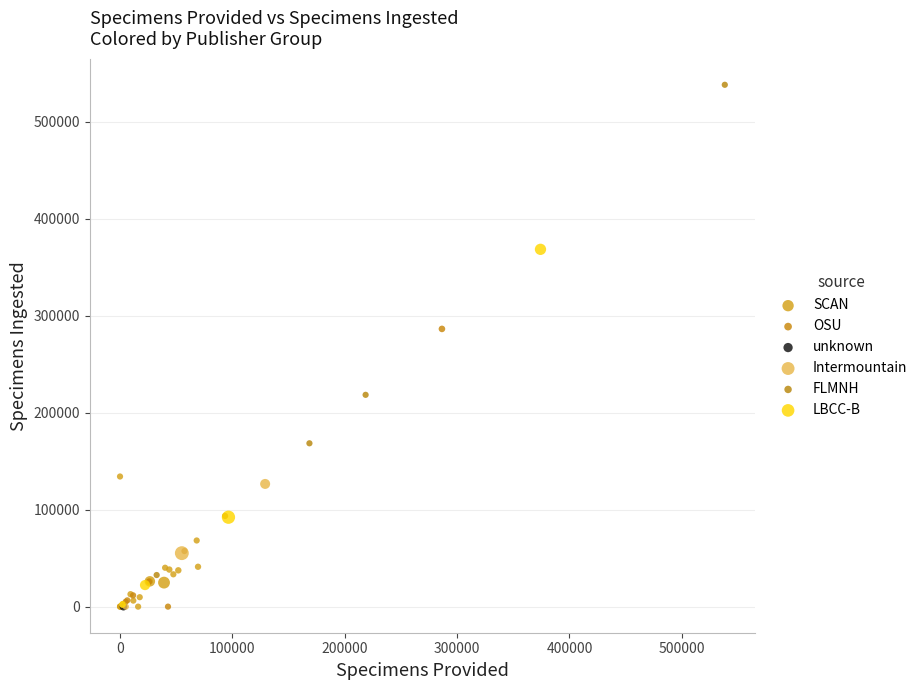

What are all the series names shown in the legend?

SCAN, OSU, unknown, Intermountain, FLMNH, LBCC-B